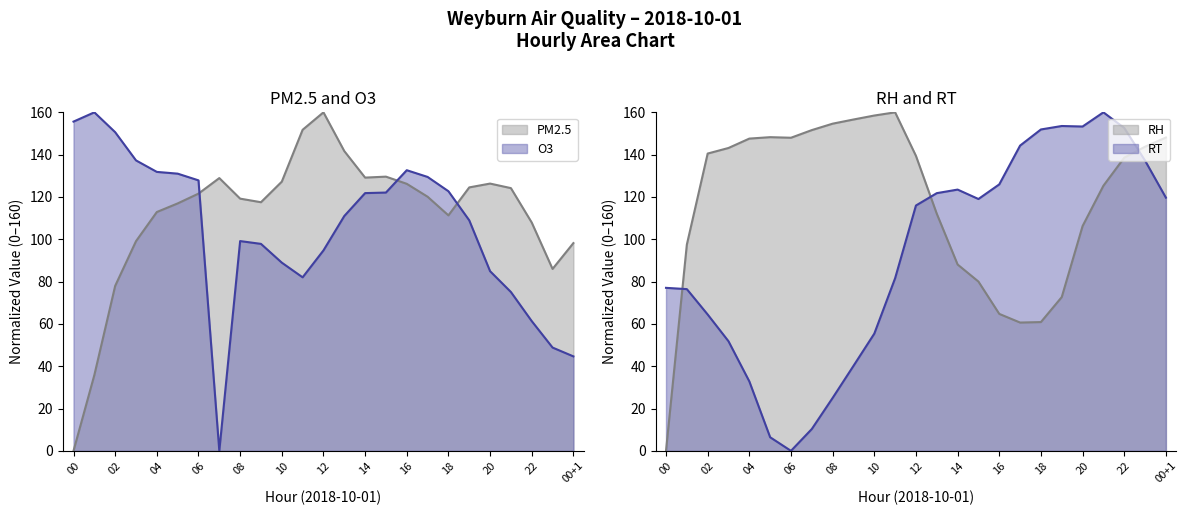

Where does the RH series first go above 139?

02